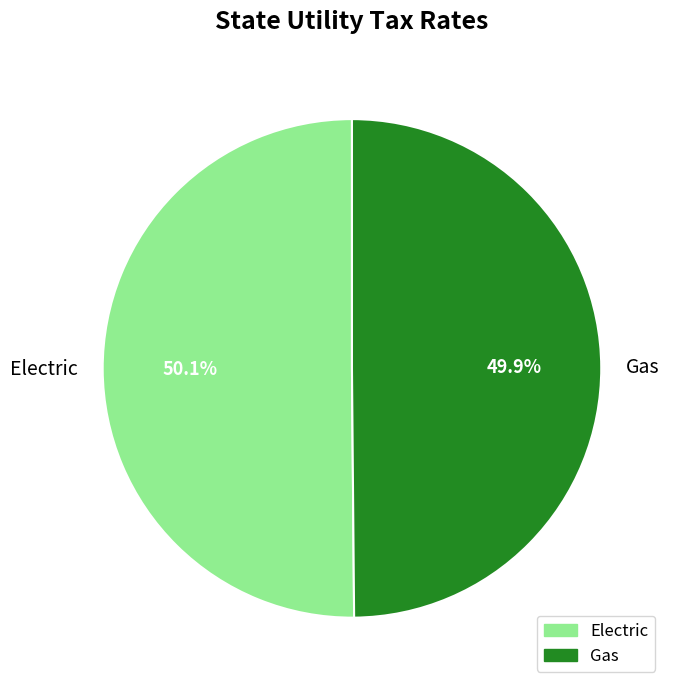

True or false: Electric accounts for 50% of the total.

True